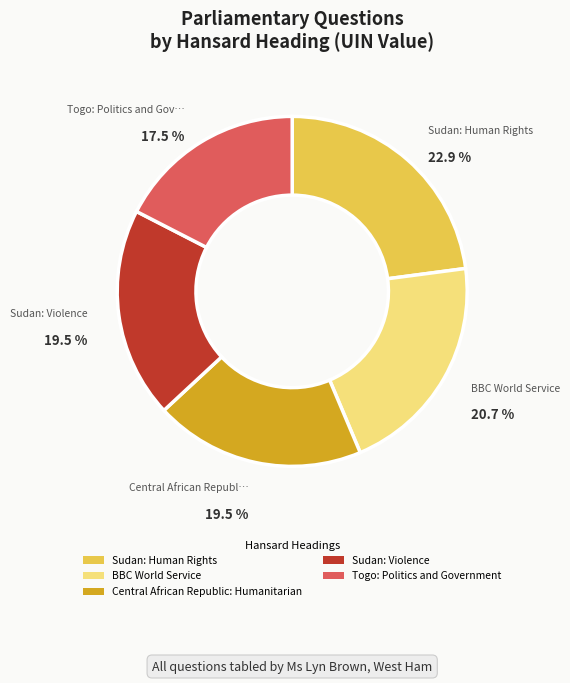

How many segments does this pie chart have?

5